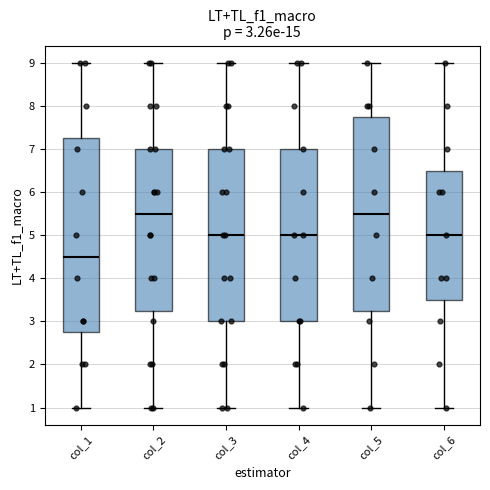

Which box has the lowest median line?

col_1